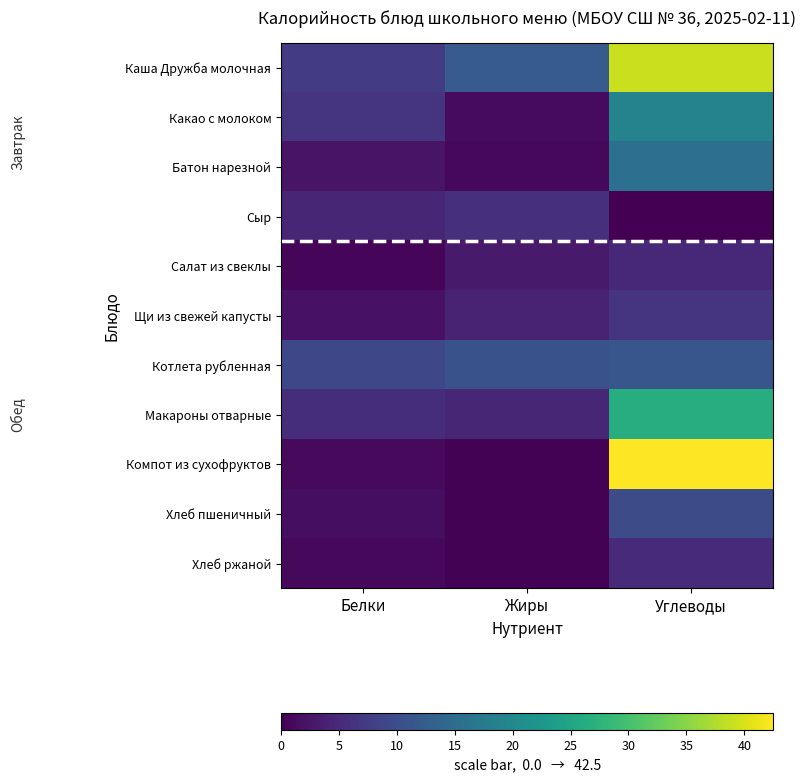

Which has a higher value, Белки or Углеводы?

Углеводы